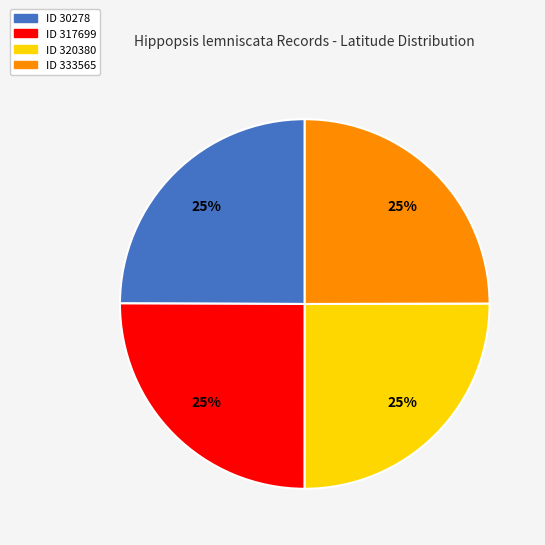

Is there any slice that represents more than half of the pie?

No